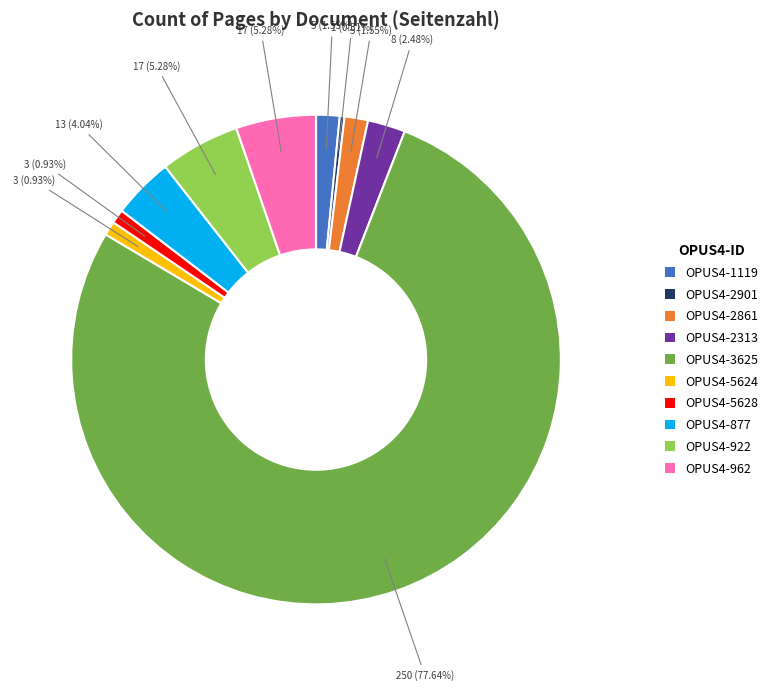

To the nearest percent, what portion does OPUS4-5628 represent?

1%